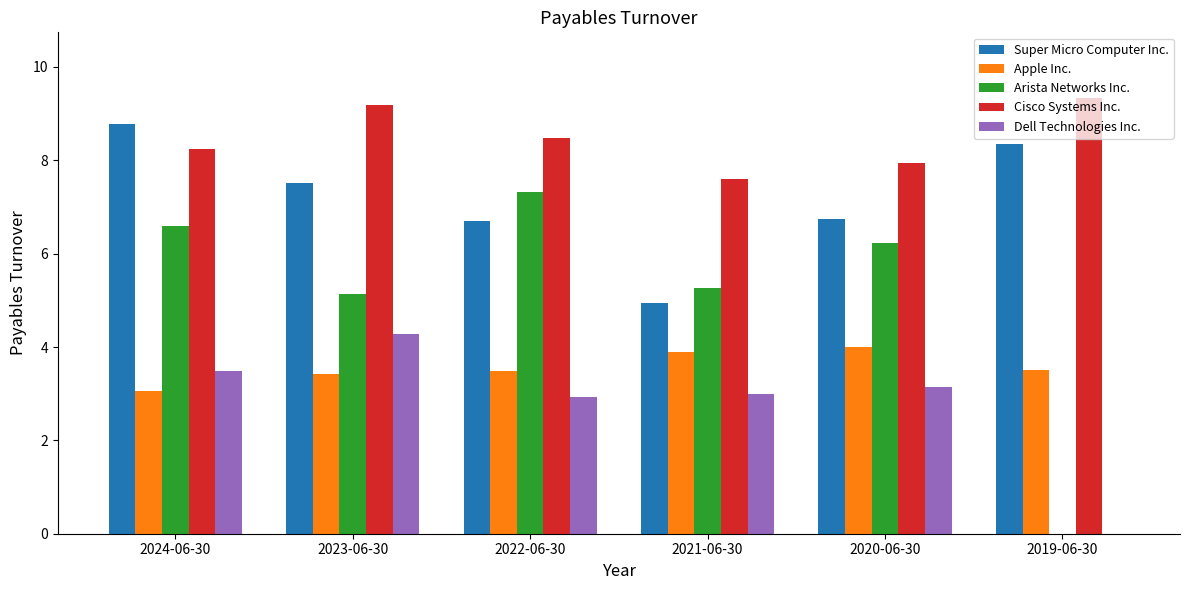

Which series has the largest total across all categories?

Cisco Systems Inc.